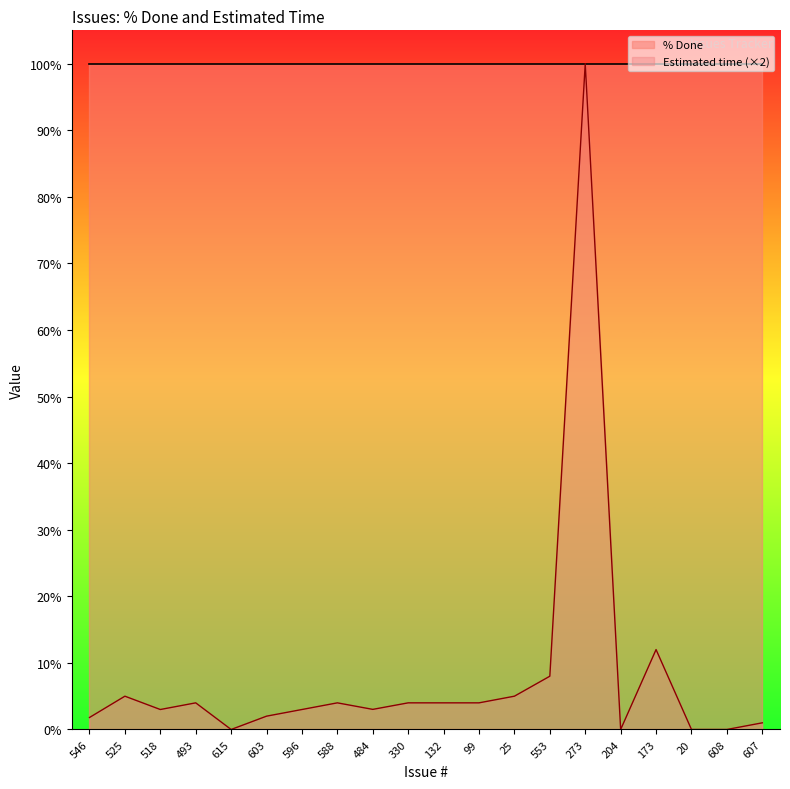

How many values exceed 4?

5